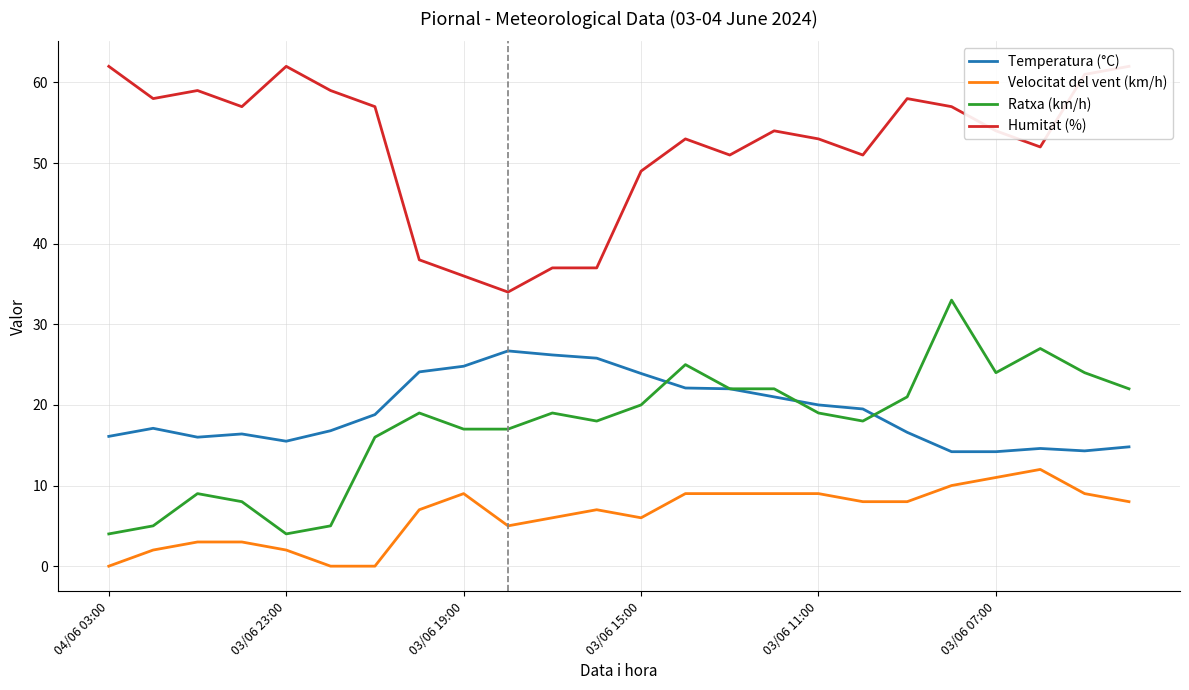

True or false: Velocitat del vent (km/h) and Ratxa (km/h) cross at least once.

False